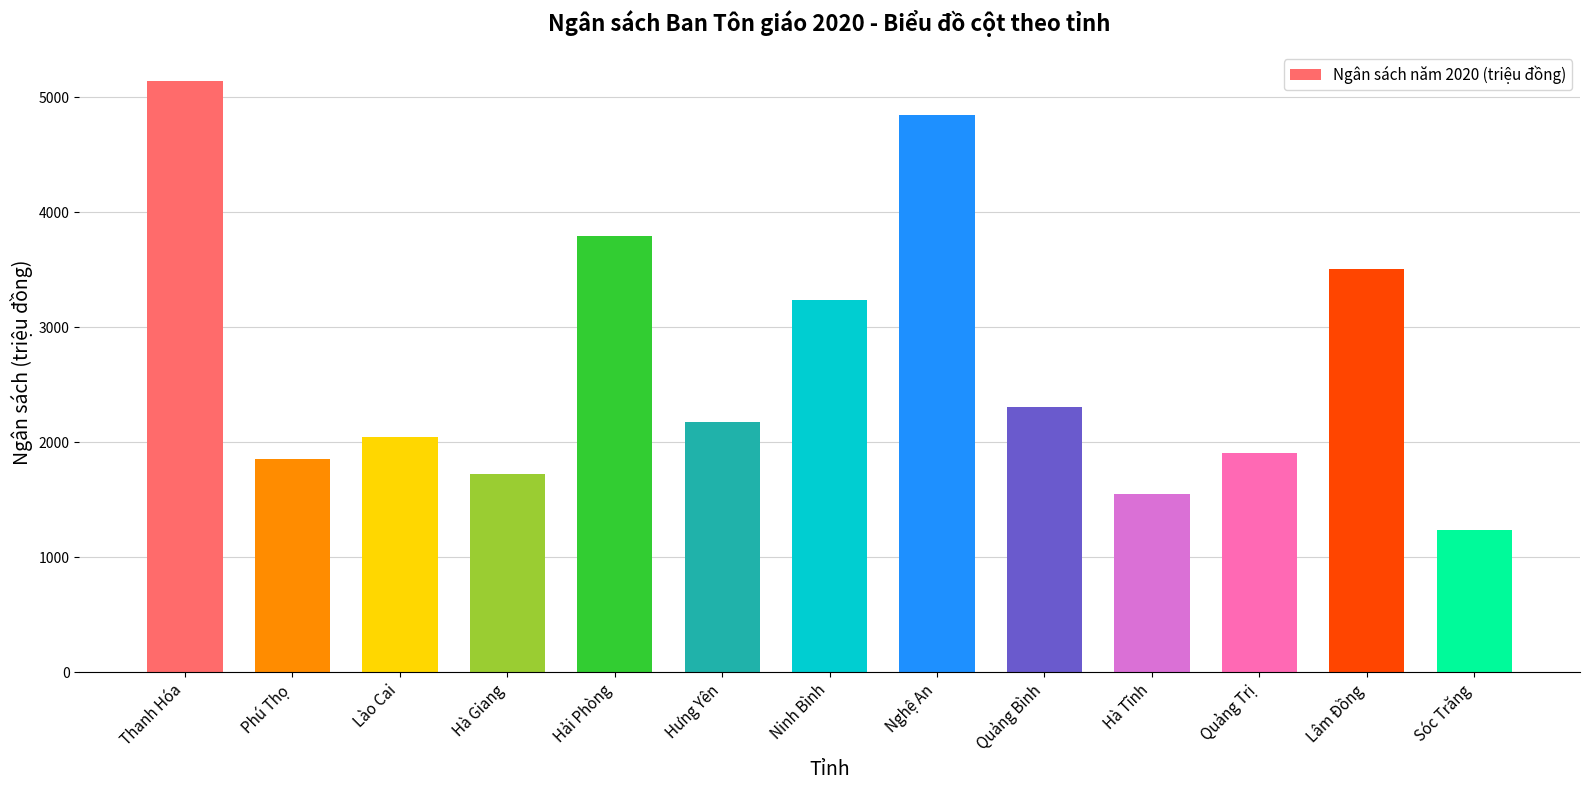

Rank the categories by value from highest to lowest.

Thanh Hóa, Nghệ An, Hải Phòng, Lâm Đồng, Ninh Bình, Quảng Bình, Hưng Yên, Lào Cai, Quảng Trị, Phú Thọ, Hà Giang, Hà Tĩnh, Sóc Trăng